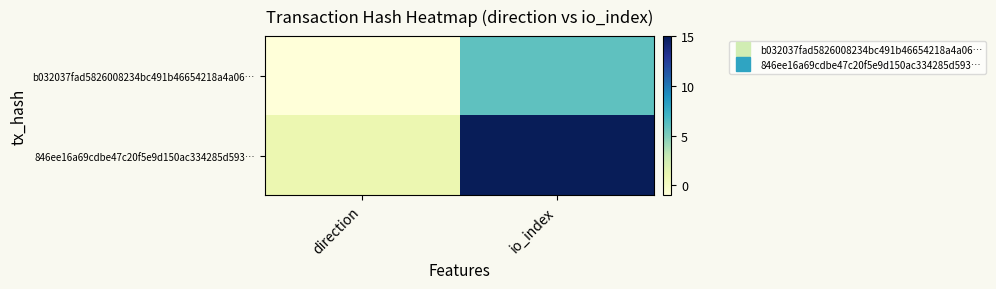

Rank the series at direction from highest to lowest value.

846ee16a69cdbe47c20f5e9d150ac334285d593…, b032037fad5826008234bc491b46654218a4a06…